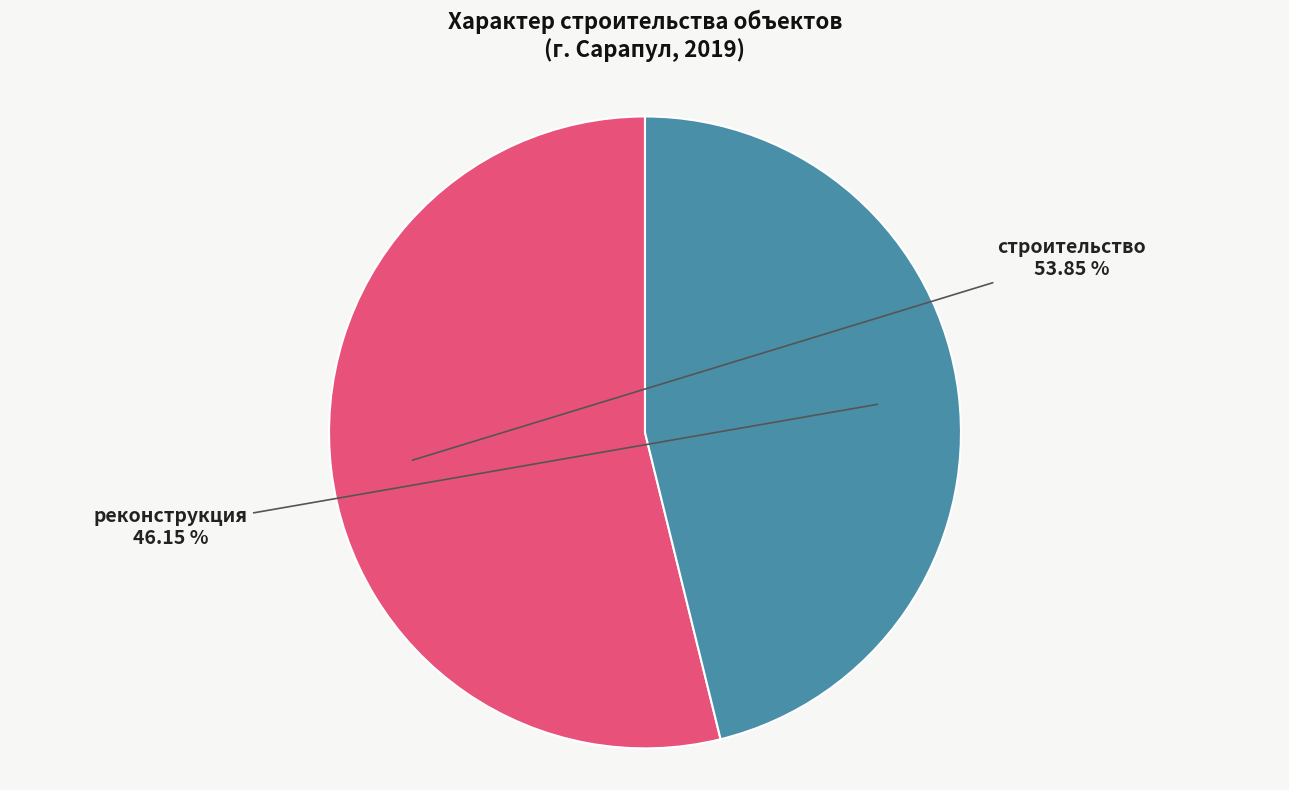

Which category has the biggest portion of the pie?

строительство